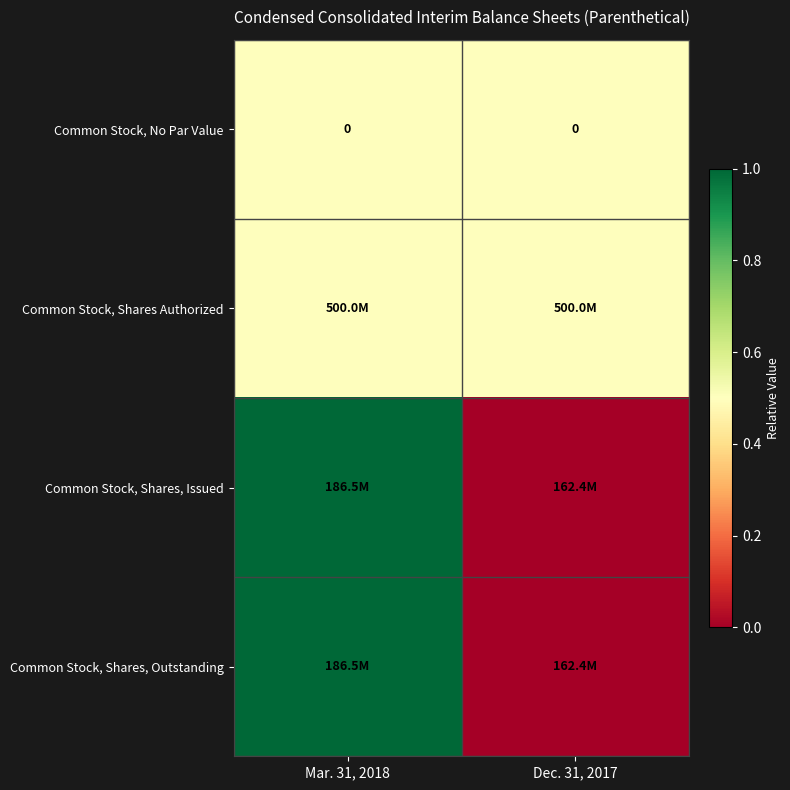

The value of Common Stock, No Par Value at Mar. 31, 2018 is 0.0. True or false?

True